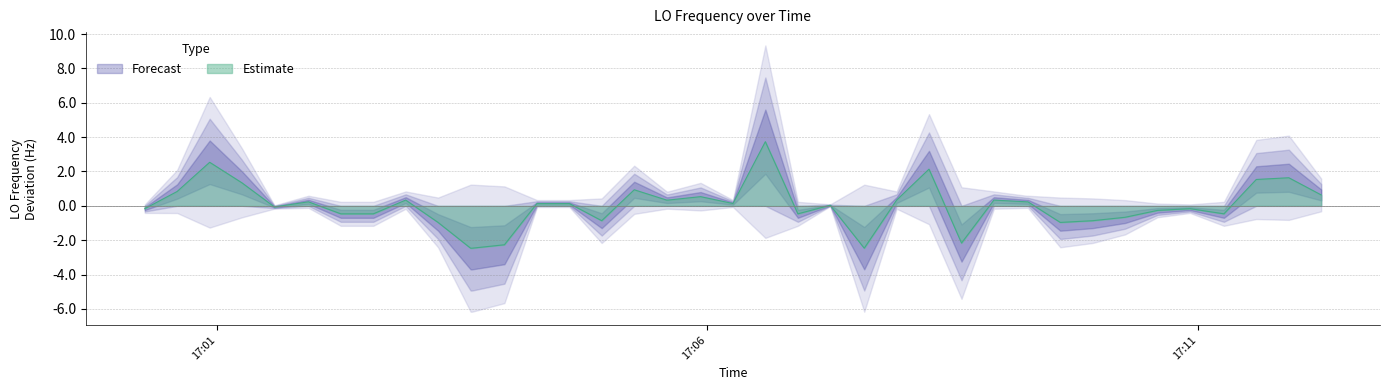

What is the lowest value of the Estimate series?

-2.5